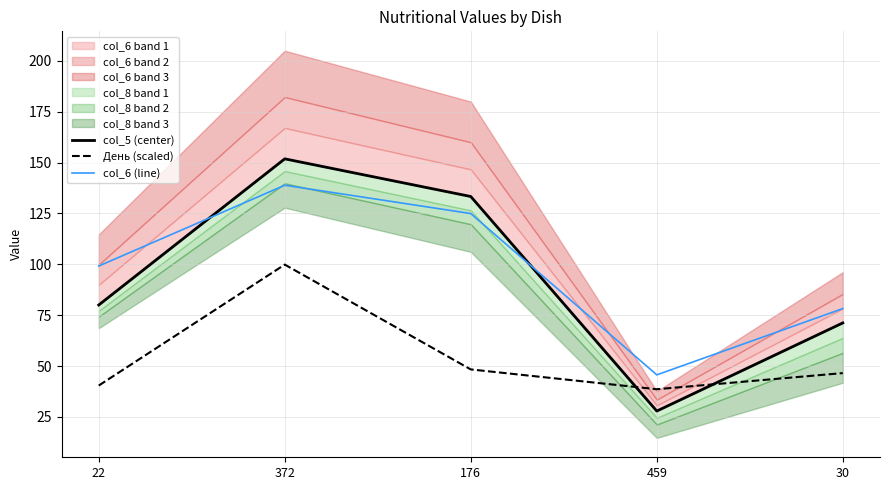

What is the label of the 4th point from the right?

372